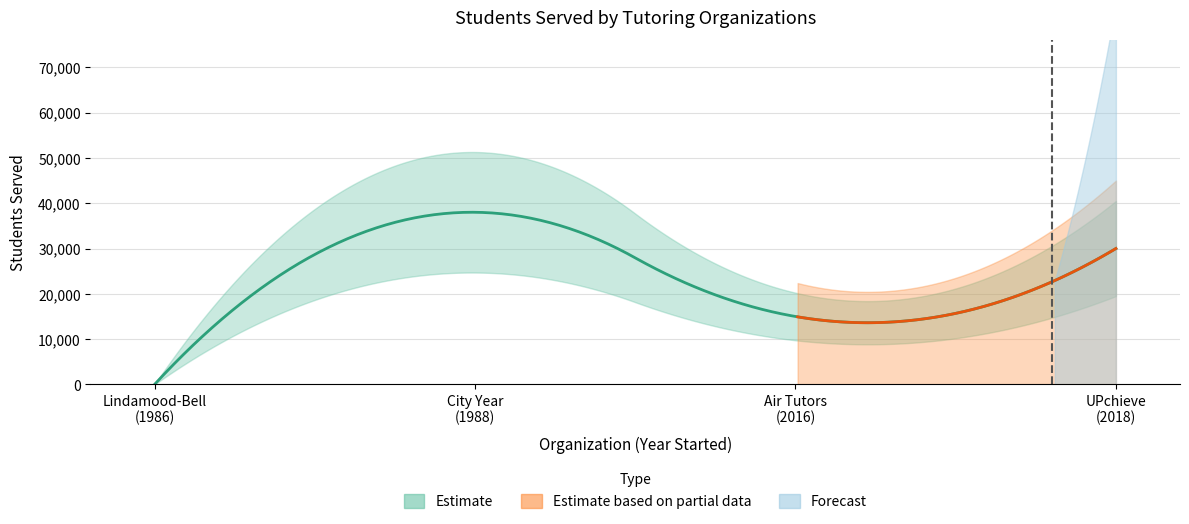

At which label is the value closest to 19000?

Air Tutors